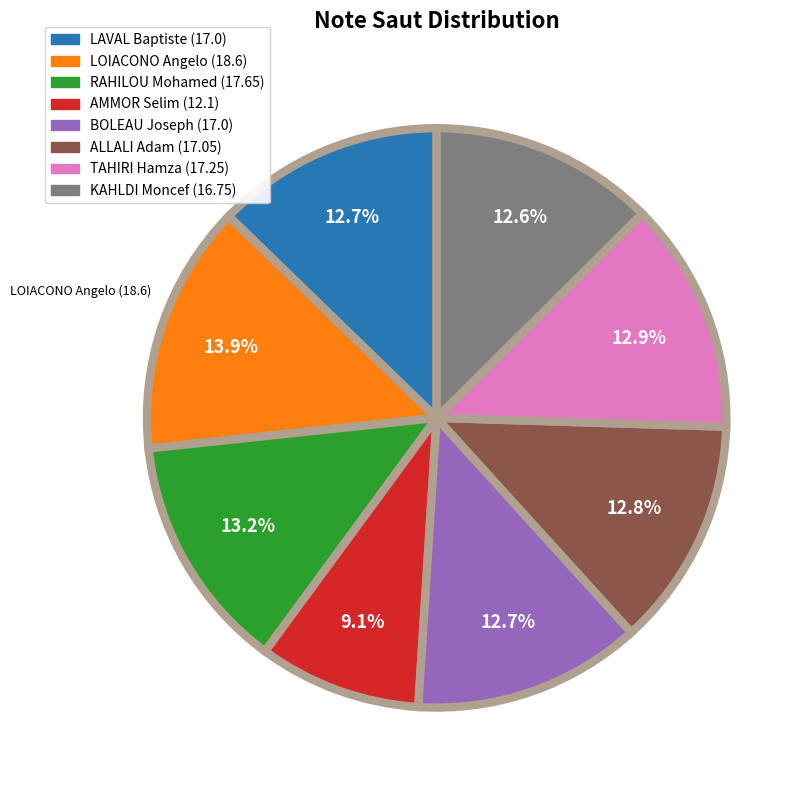

What is the ratio of the value at RAHILOU Mohamed to the value at ALLALI Adam?

1.0